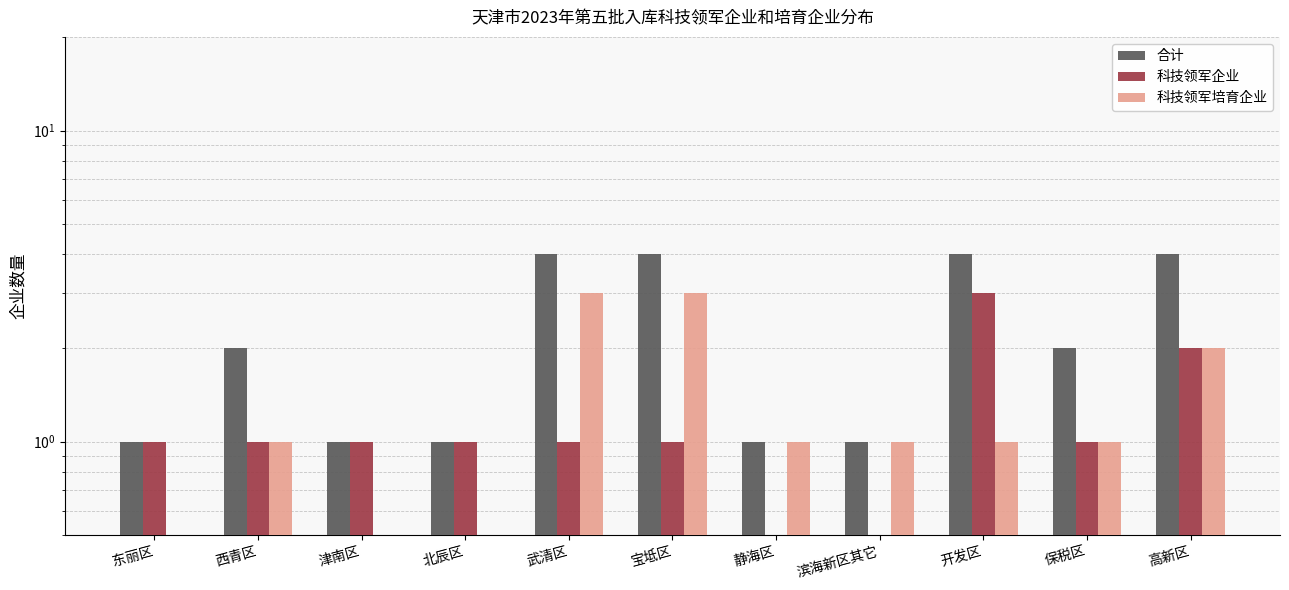

How many 合计 values are between 1 and 4?

11